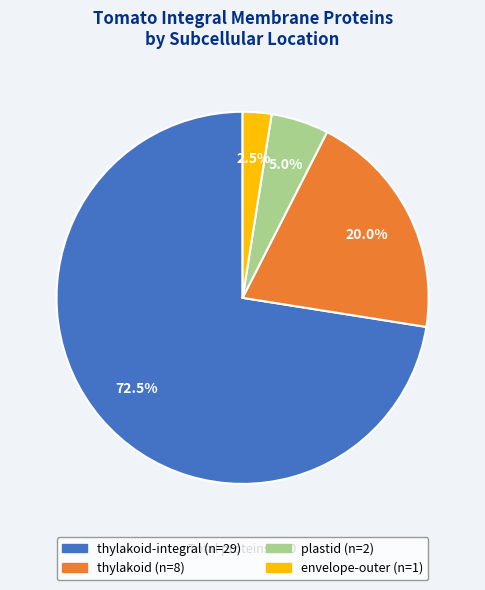

How many segments does this pie chart have?

4